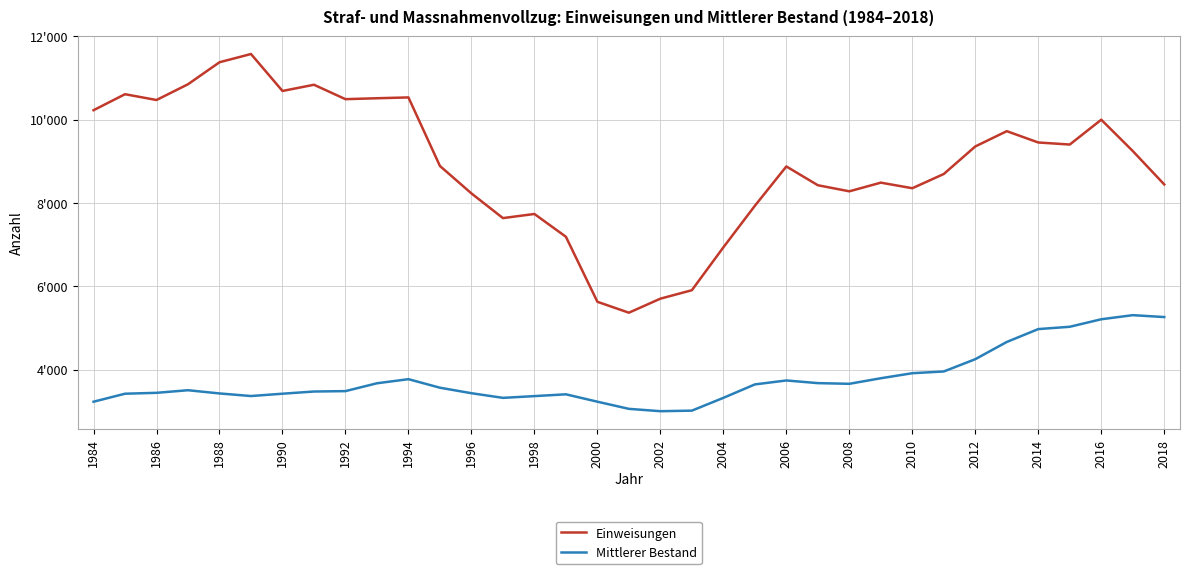

Does the chart display data point markers on the line(s)?

No